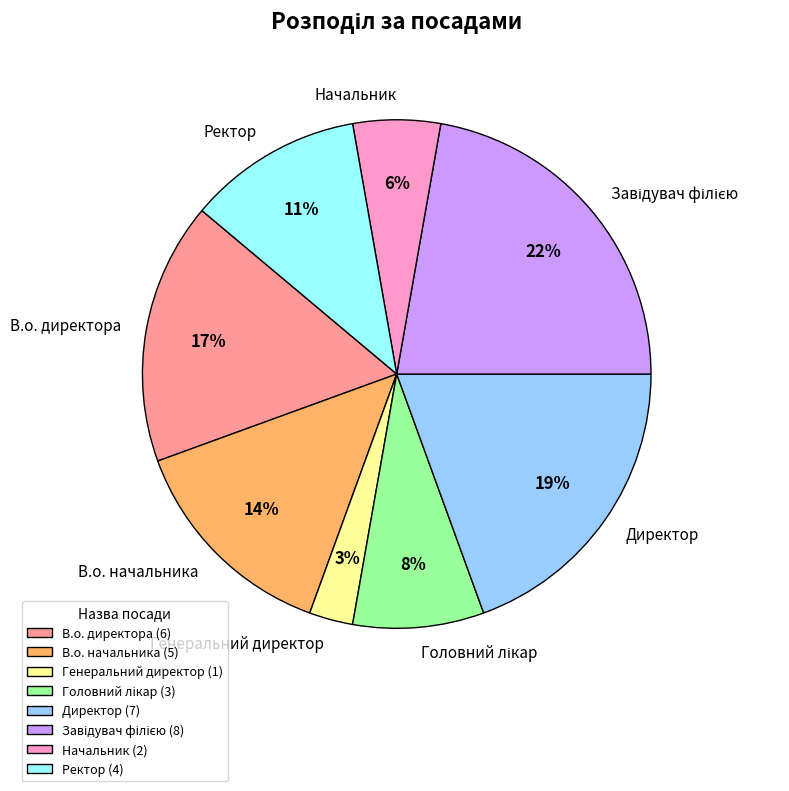

How many segments does this pie chart have?

8